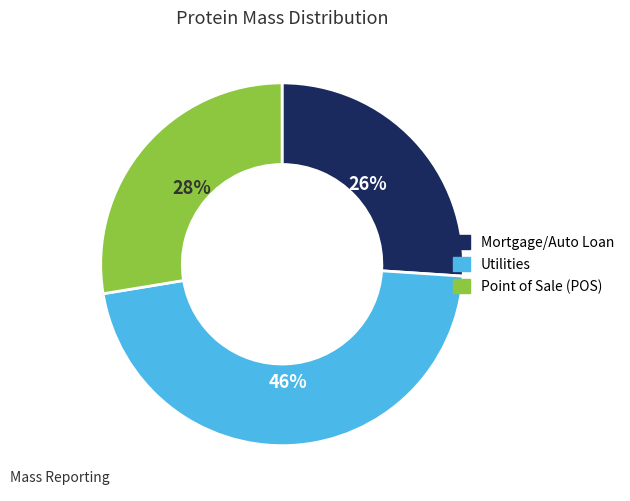

How many segments does this pie chart have?

3